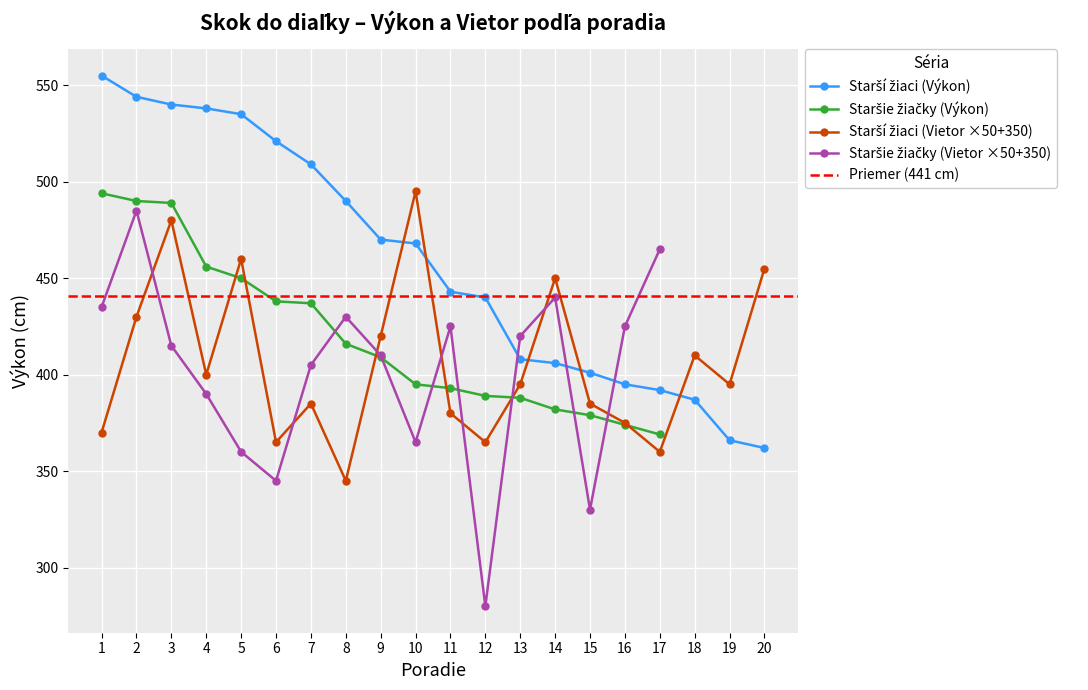

Rank the categories by Starší žiaci (Vietor) value from highest to lowest.

10, 3, 5, 20, 14, 2, 9, 18, 4, 13, 19, 7, 15, 11, 16, 1, 6, 12, 17, 8